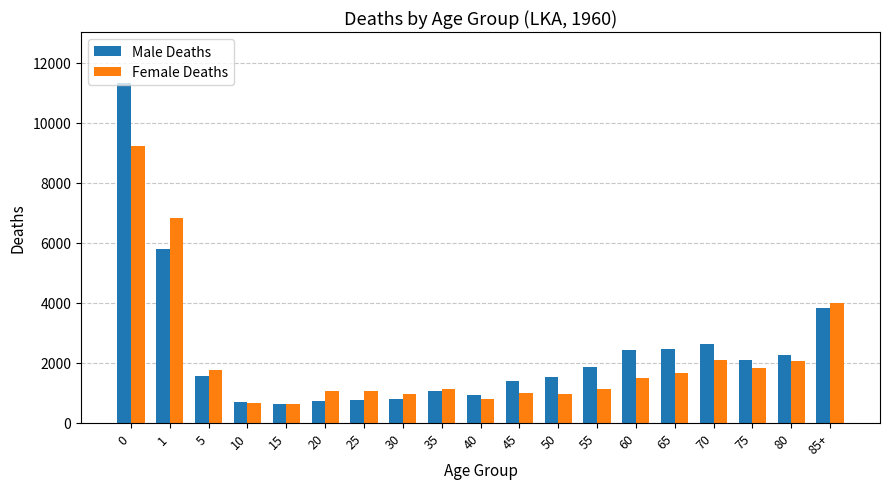

What is the greatest value displayed?

11321